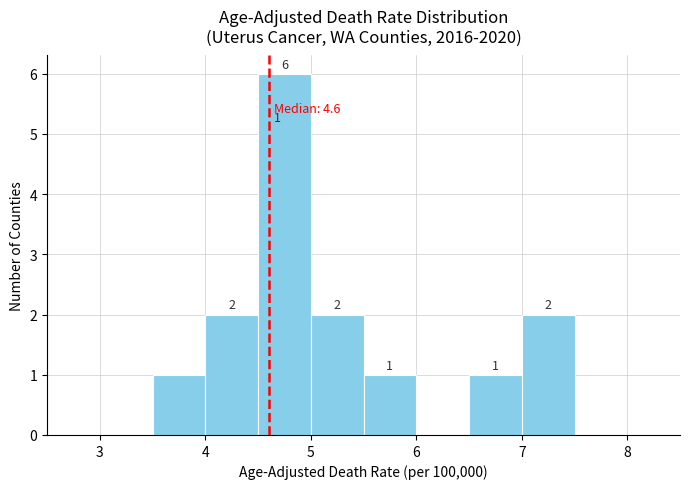

Which range on the x-axis has the tallest bar?

4.5 to 5.0